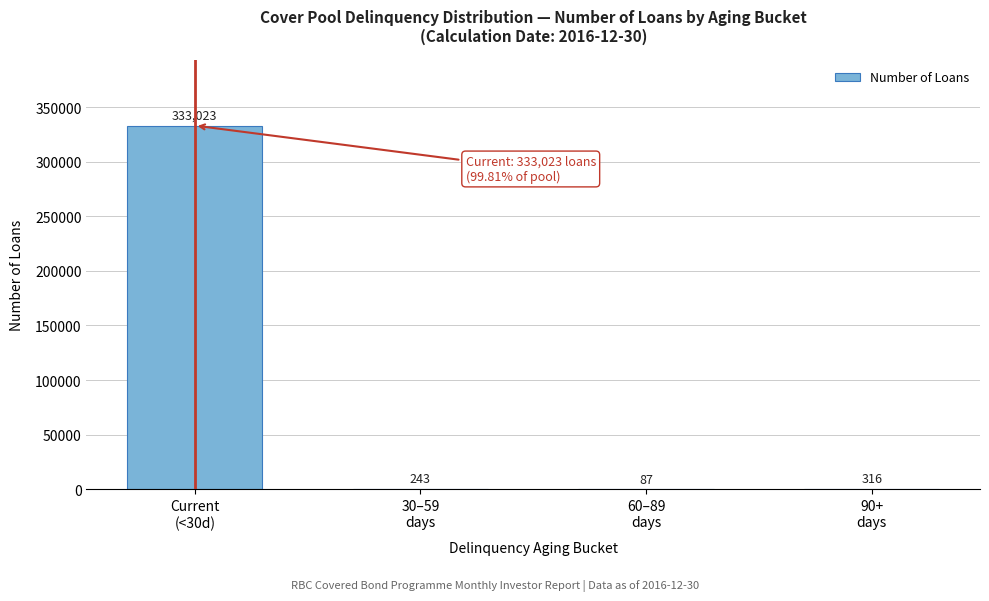

What is the greatest value displayed?

333023